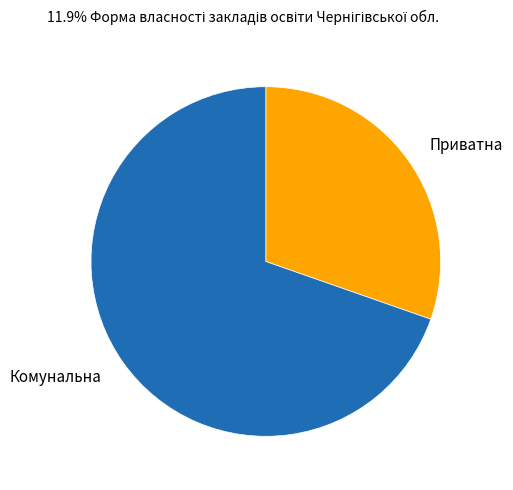

Does any single category account for the majority?

Yes